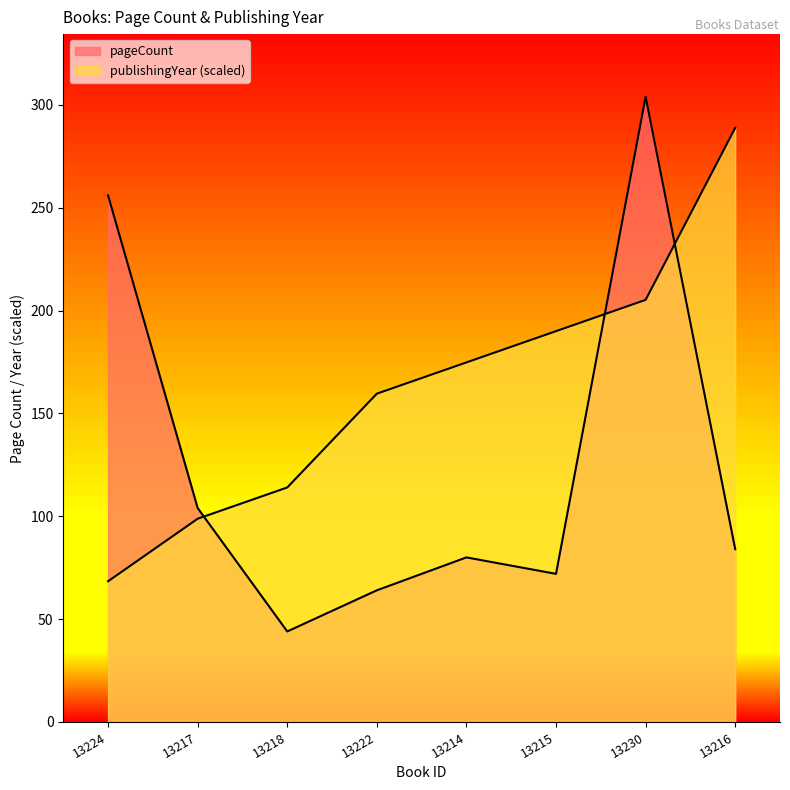

Where do pageCount and publishingYear first cross each other?

13217 and 13218